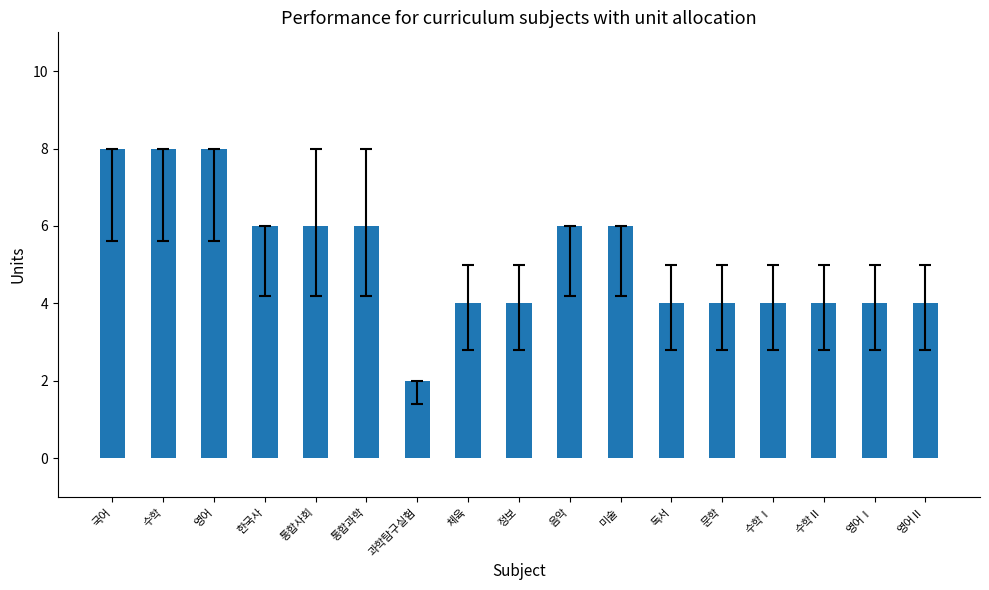

How many data points does each series have?

17